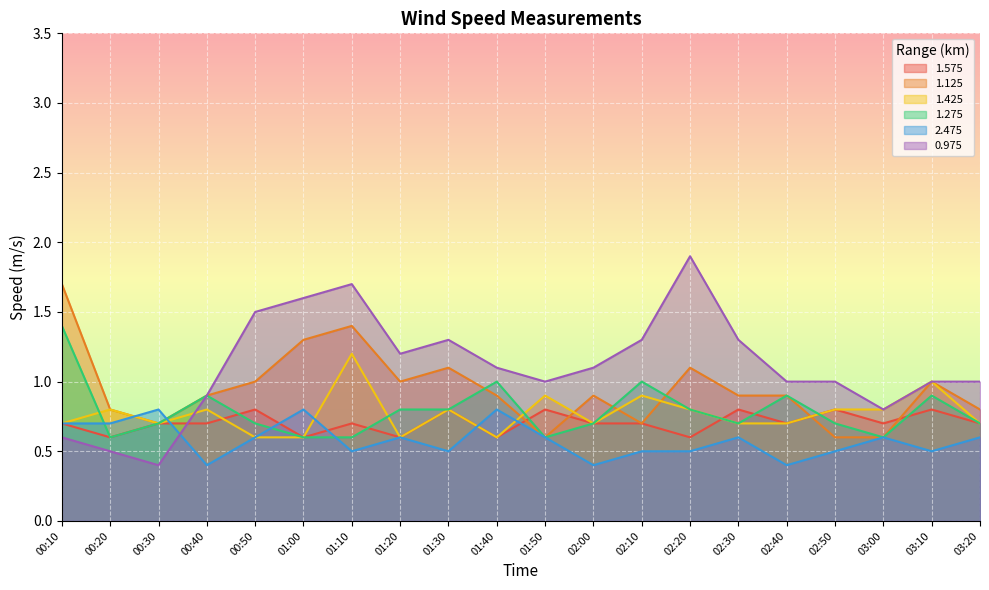

Reading left to right, what are all the values shown in this chart?

1.575: 00:10=0.7	00:20=0.6	00:30=0.7	00:40=0.7	00:50=0.8	01:00=0.6	01:10=0.7	01:20=0.6	01:30=0.8	01:40=0.6	01:50=0.8	02:00=0.7	02:10=0.7	02:20=0.6	02:30=0.8	02:40=0.7	02:50=0.8	03:00=0.7	03:10=0.8	03:20=0.7
1.125: 00:10=1.7	00:20=0.8	00:30=0.7	00:40=0.9	00:50=1.0	01:00=1.3	01:10=1.4	01:20=1.0	01:30=1.1	01:40=0.9	01:50=0.6	02:00=0.9	02:10=0.7	02:20=1.1	02:30=0.9	02:40=0.9	02:50=0.6	03:00=0.6	03:10=1.0	03:20=0.8
1.425: 00:10=0.7	00:20=0.8	00:30=0.7	00:40=0.8	00:50=0.6	01:00=0.6	01:10=1.2	01:20=0.6	01:30=0.8	01:40=0.6	01:50=0.9	02:00=0.7	02:10=0.9	02:20=0.8	02:30=0.7	02:40=0.7	02:50=0.8	03:00=0.8	03:10=1.0	03:20=0.7
1.275: 00:10=1.4	00:20=0.6	00:30=0.7	00:40=0.9	00:50=0.7	01:00=0.6	01:10=0.6	01:20=0.8	01:30=0.8	01:40=1.0	01:50=0.6	02:00=0.7	02:10=1.0	02:20=0.8	02:30=0.7	02:40=0.9	02:50=0.7	03:00=0.6	03:10=0.9	03:20=0.7
2.475: 00:10=0.7	00:20=0.7	00:30=0.8	00:40=0.4	00:50=0.6	01:00=0.8	01:10=0.5	01:20=0.6	01:30=0.5	01:40=0.8	01:50=0.6	02:00=0.4	02:10=0.5	02:20=0.5	02:30=0.6	02:40=0.4	02:50=0.5	03:00=0.6	03:10=0.5	03:20=0.6
0.975: 00:10=0.6	00:20=0.5	00:30=0.4	00:40=0.9	00:50=1.5	01:00=1.6	01:10=1.7	01:20=1.2	01:30=1.3	01:40=1.1	01:50=1.0	02:00=1.1	02:10=1.3	02:20=1.9	02:30=1.3	02:40=1.0	02:50=1.0	03:00=0.8	03:10=1.0	03:20=1.0